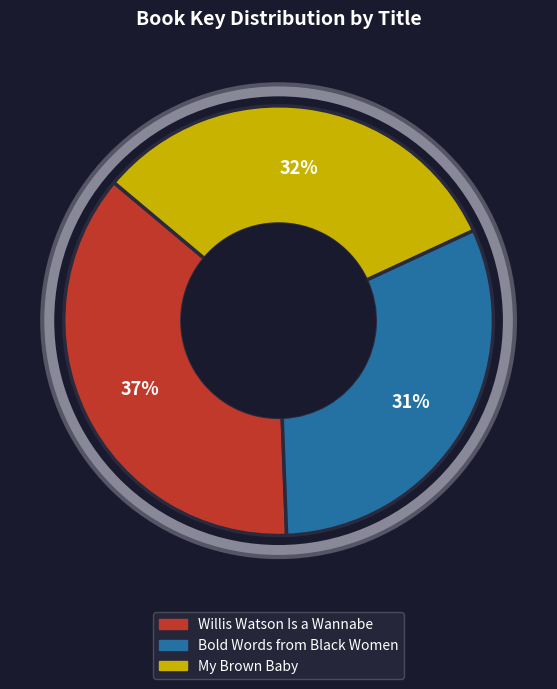

How many slices are in this pie chart?

3